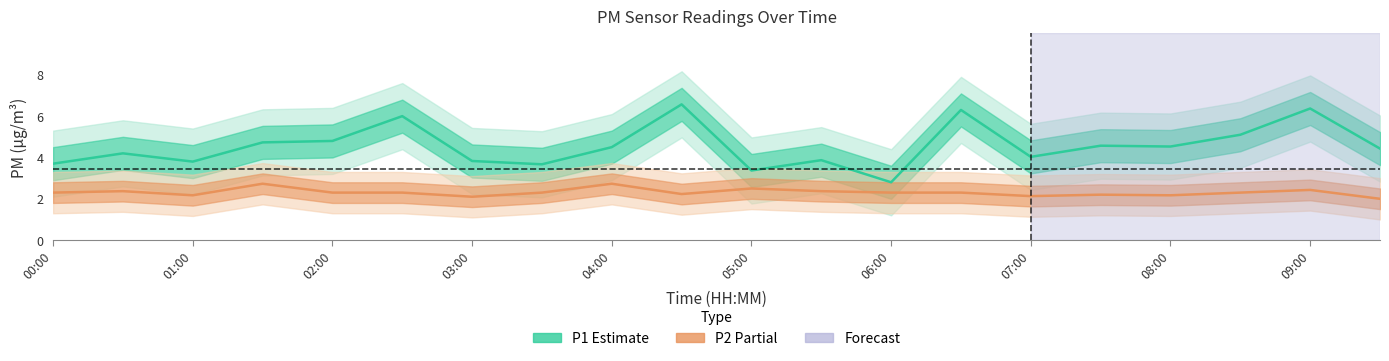

What position from the right is 07:00?

6